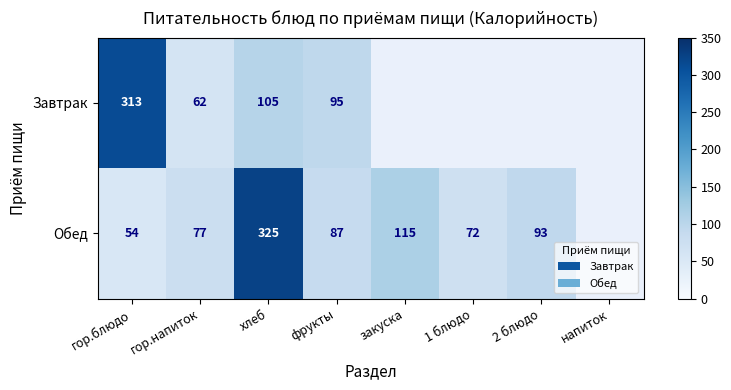

What is the difference between the highest and lowest values at фрукты?

8